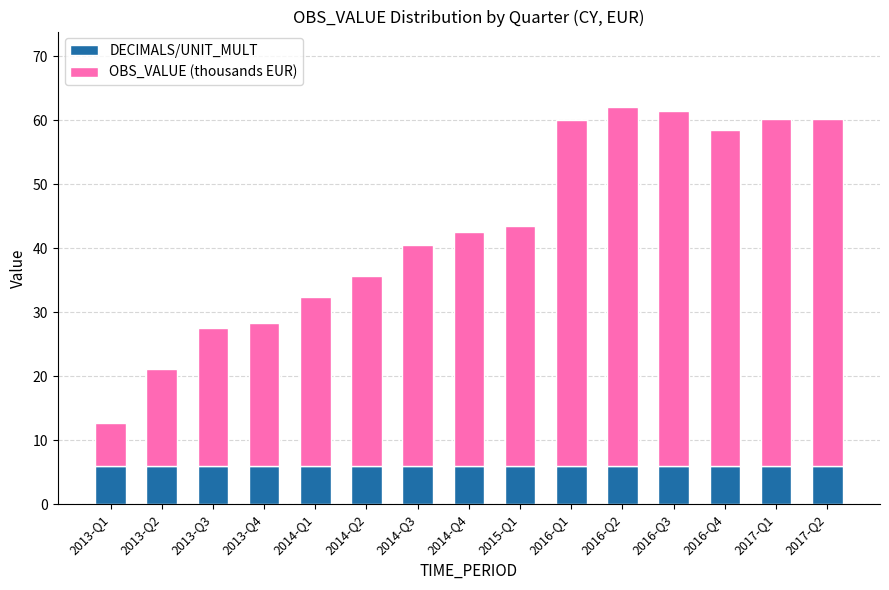

What is the lowest value of the DECIMALS/UNIT_MULT series?

6.0